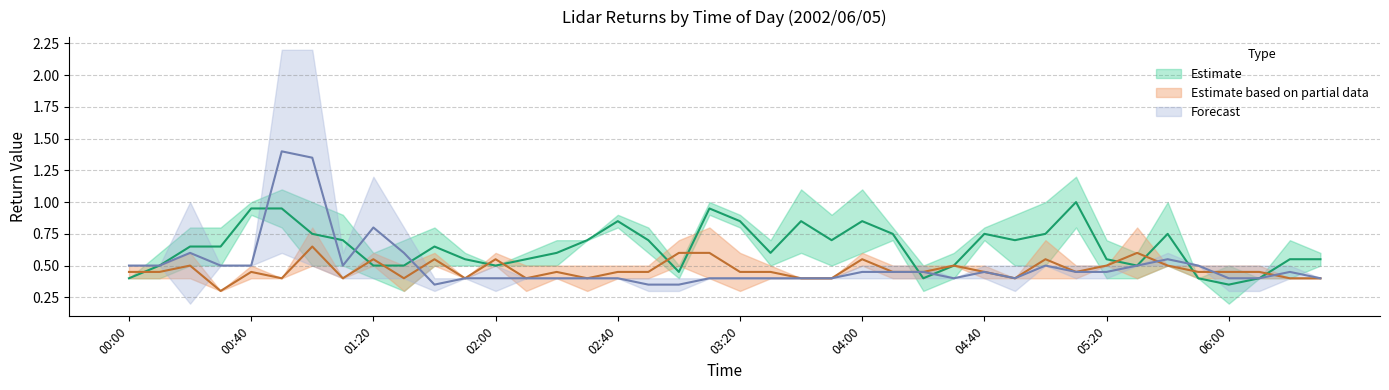

List the labels in order of 1.262 value, largest first.

03:10, 05:30, 00:20, 01:20, 01:40, 03:20, 04:00, 00:10, 00:40, 01:00, 01:30, 02:00, 02:10, 02:20, 02:30, 02:40, 02:50, 03:00, 03:30, 04:10, 04:30, 05:10, 05:20, 05:40, 05:50, 06:00, 00:00, 00:50, 01:10, 01:50, 03:40, 03:50, 04:20, 04:40, 04:50, 05:00, 06:10, 06:20, 06:30, 00:30